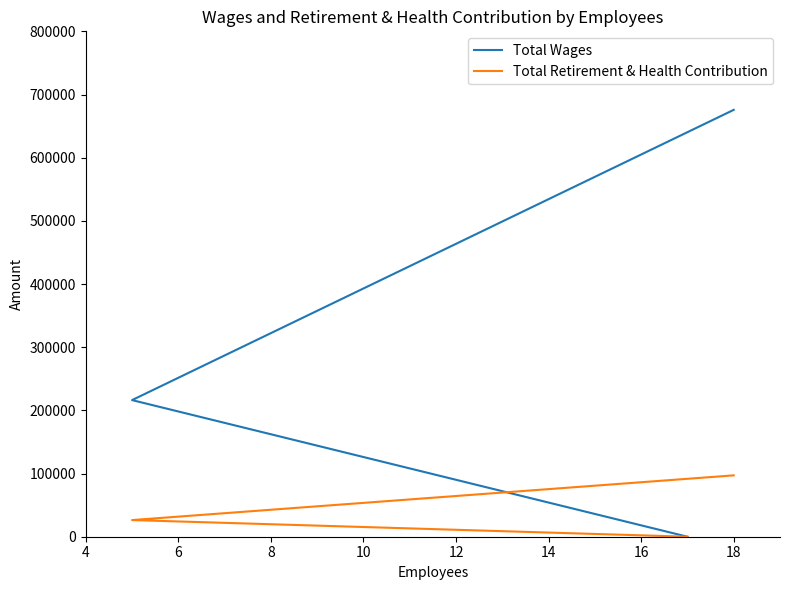

Which series has the largest total across all categories?

Total Wages